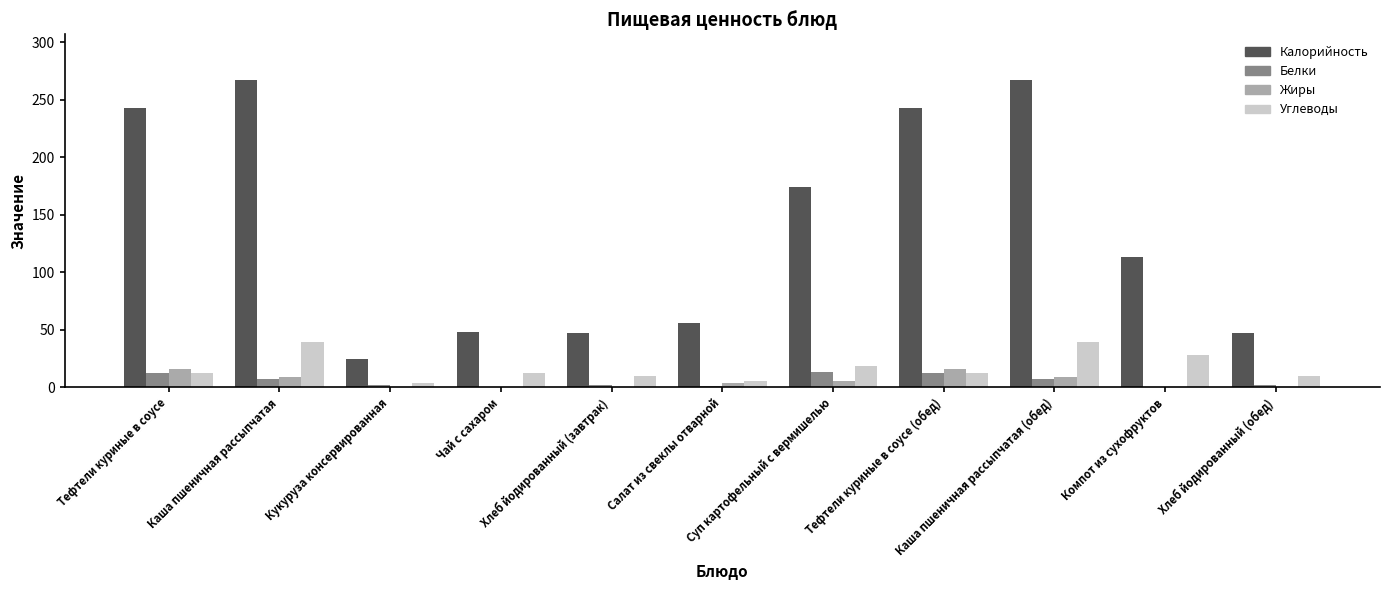

Is the value of Жиры at Салат из свеклы отварной greater than the value of Углеводы at Компот из сухофруктов?

No